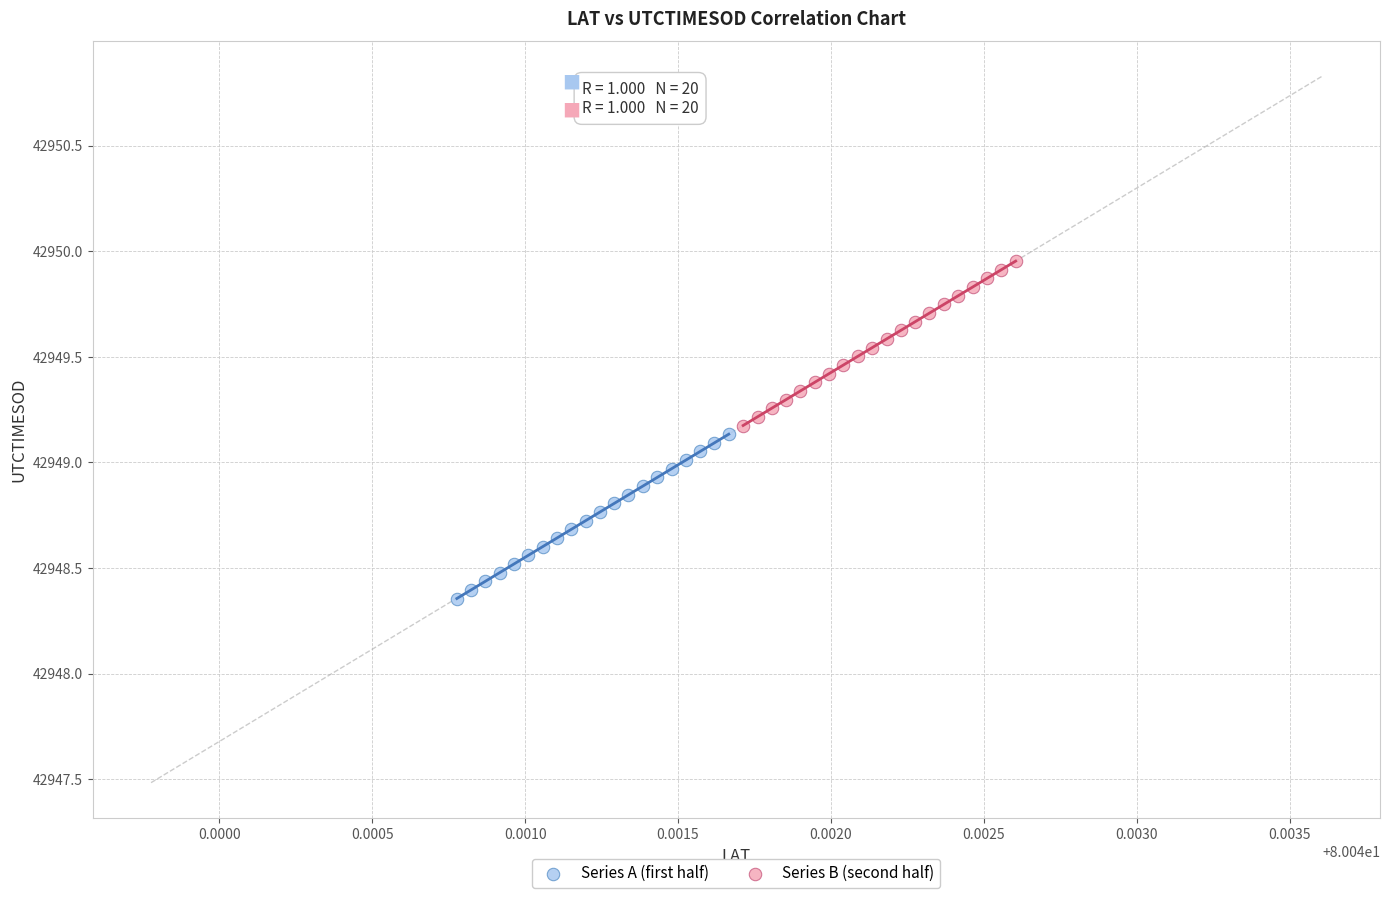

Which series contains the highest Y value?

Series B (second half)